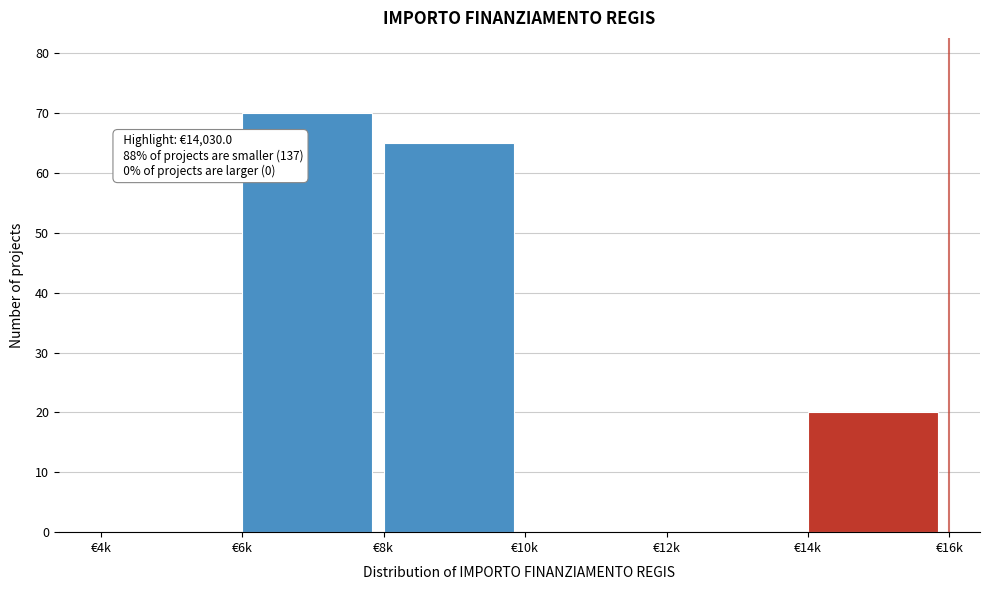

Reading right to left, what are all the values shown in this chart?

€14k=20	€12k=0	€10k=0	€8k=65	€6k=70	€4k=0